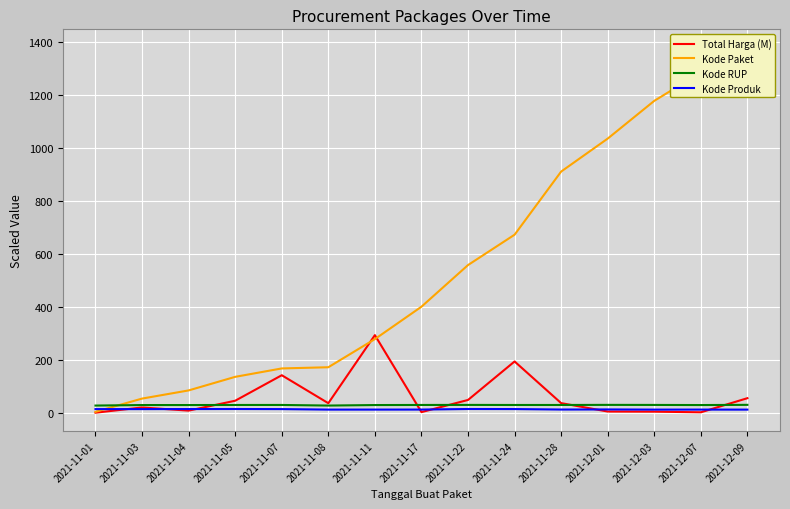

Where do Kode RUP and Total Harga (M) first cross each other?

2021-11-04 and 2021-11-05